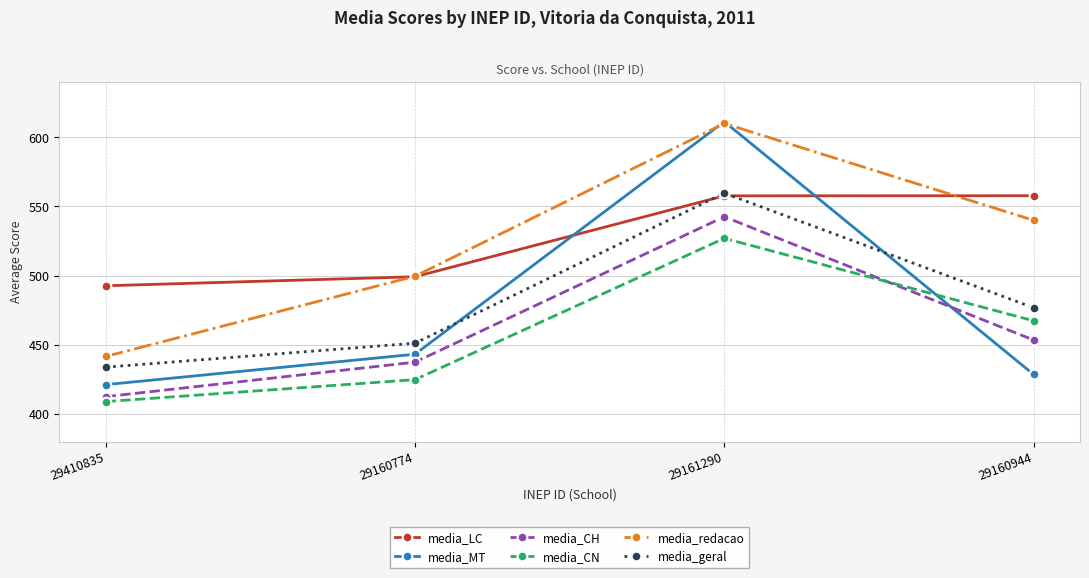

Which series changed the most between 29410835 and 29161290?

media_MT